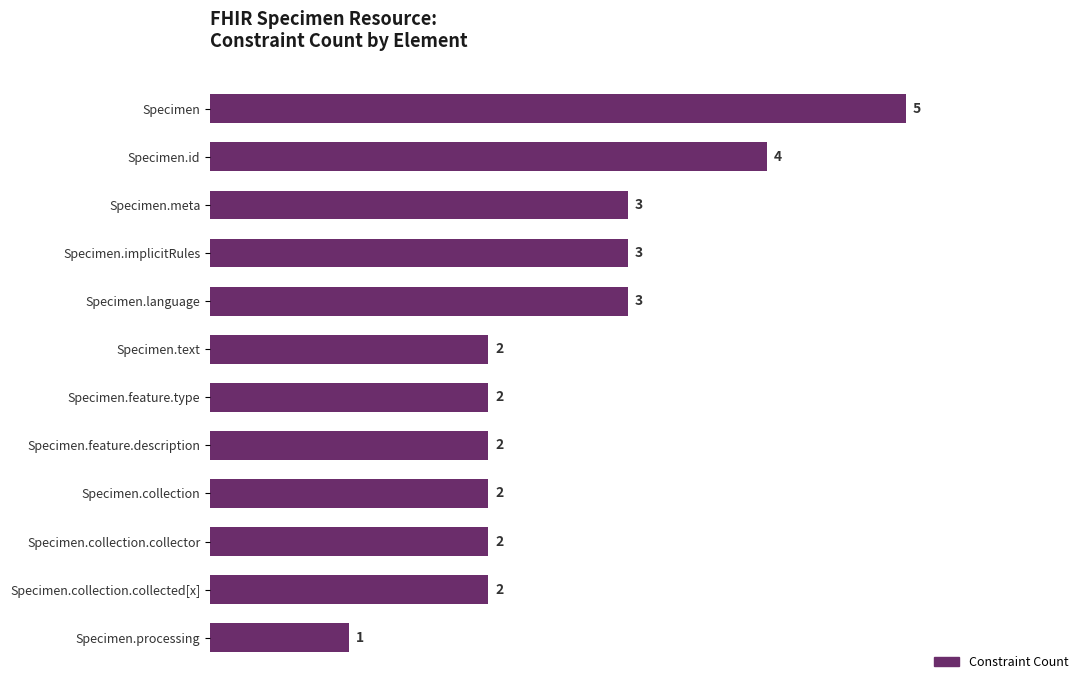

Between Specimen.language and Specimen.collection.collector, which is larger?

Specimen.language